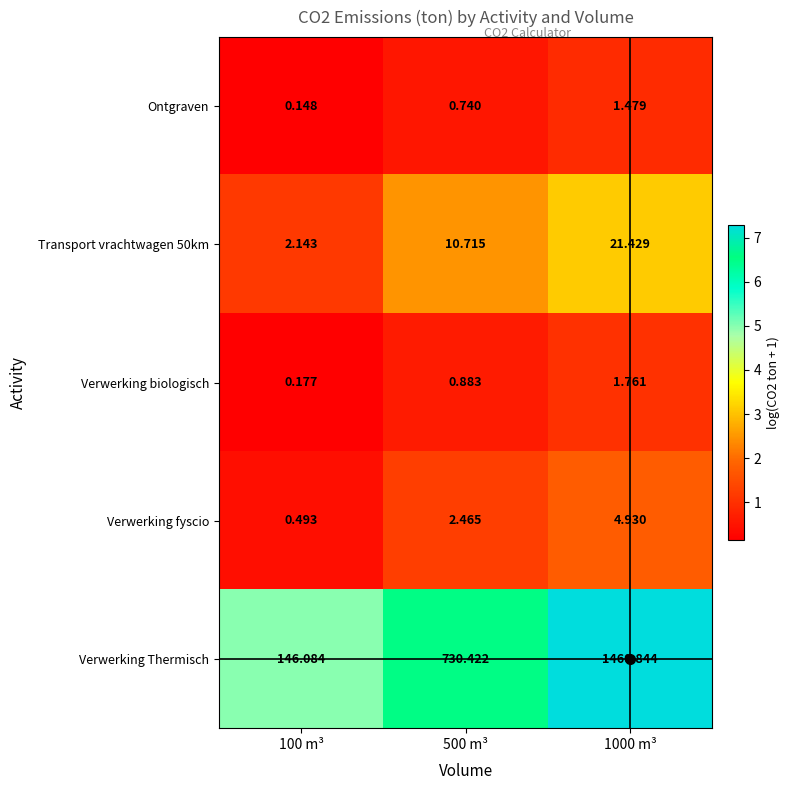

Which series changed the most between 100 m³ and 500 m³?

Verwerking Thermisch